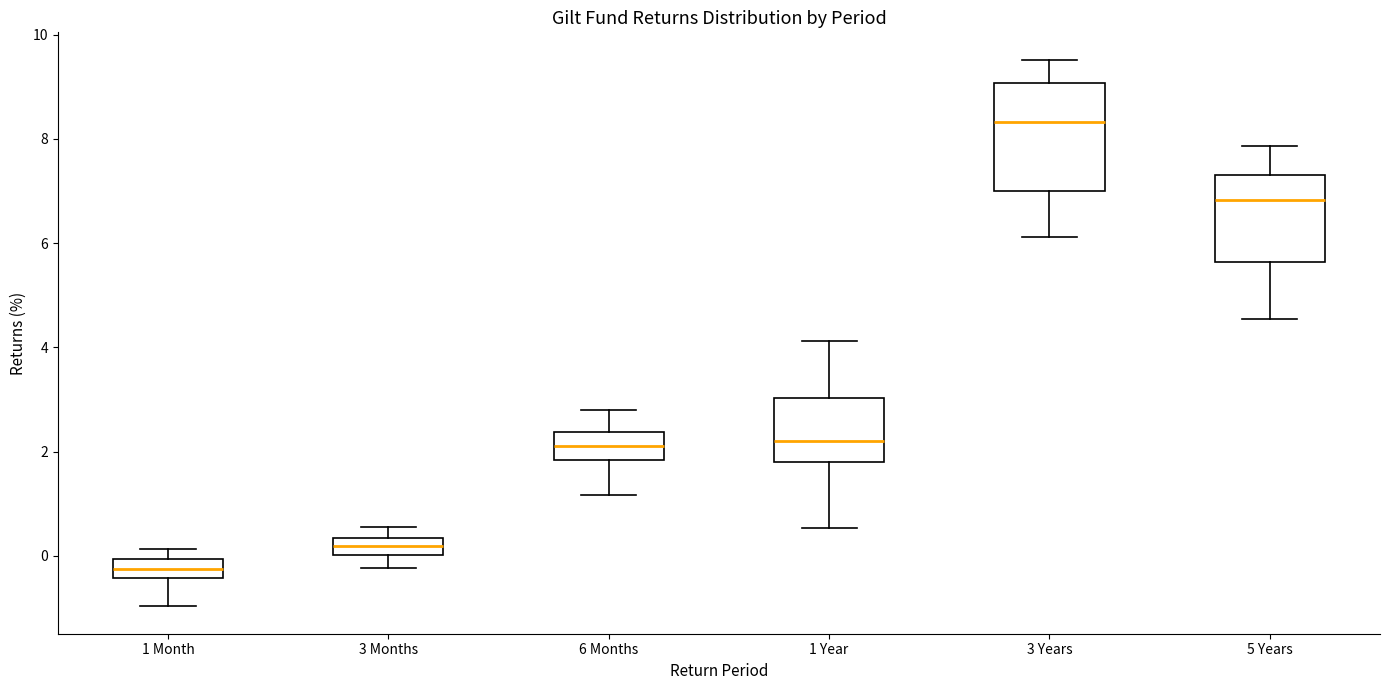

Reading left to right, transcribe this box plot: for each box, give where its median line is, the range the box spans, and where its two whiskers end, as read against the y-axis. The values are not printed on the chart, so give them approximately, as read against the axis.

1 Month: median -0.2, box -0.4 to 0.0, whiskers -1.0 to 0.2
3 Months: median 0.2, box 0.0 to 0.4, whiskers -0.2 to 0.6
6 Months: median 2.2, box 1.8 to 2.4, whiskers 1.2 to 2.8
1 Year: median 2.2, box 1.8 to 3.0, whiskers 0.6 to 4.2
3 Years: median 8.4, box 7.0 to 9.0, whiskers 6.2 to 9.6
5 Years: median 6.8, box 5.6 to 7.4, whiskers 4.6 to 7.8